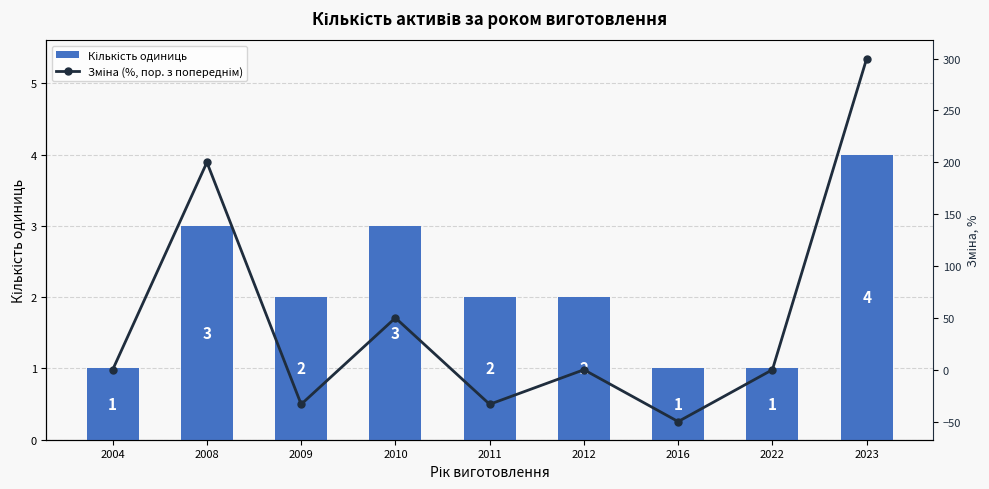

Reading left to right, list all the values displayed in this chart.

Кількість одиниць: 2004=1.0	2008=3.0	2009=2.0	2010=3.0	2011=2.0	2012=2.0	2016=1.0	2022=1.0	2023=4.0
Зміна (%, пор. з попереднім): 2004=0.0	2008=200.0	2009=-33.3	2010=50.0	2011=-33.3	2012=0.0	2016=-50.0	2022=0.0	2023=300.0